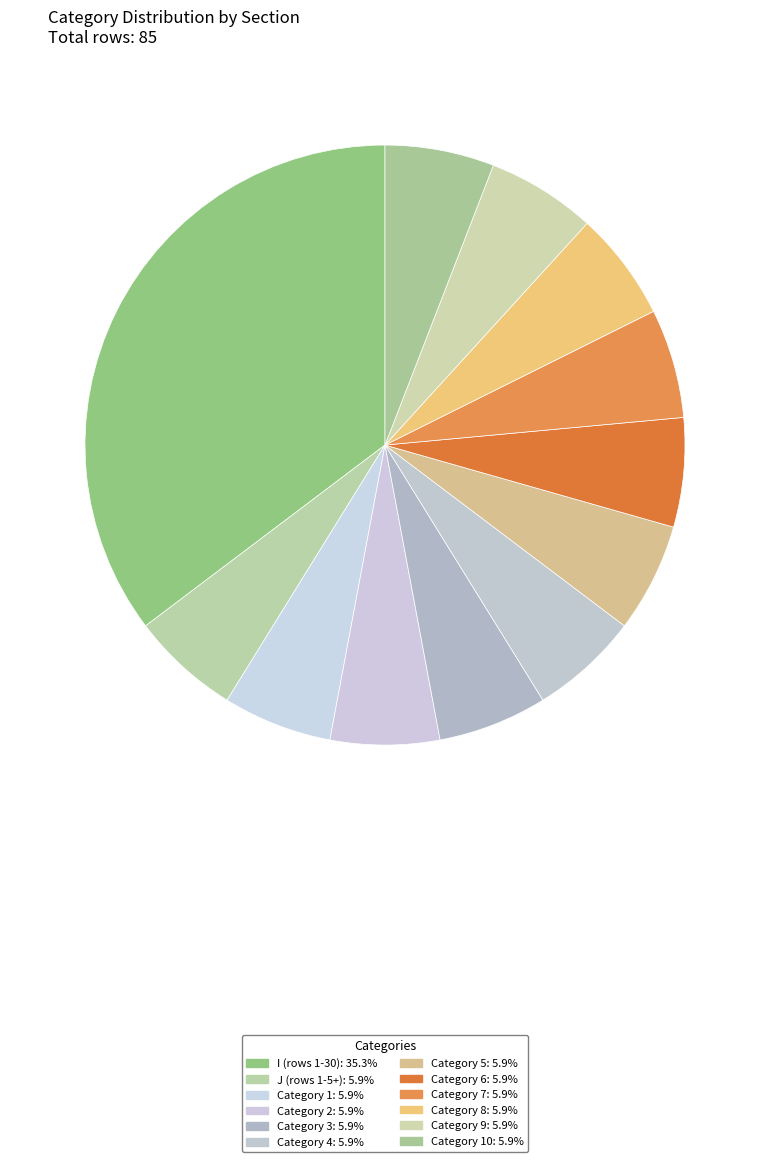

Which category has the smallest portion of the pie?

J